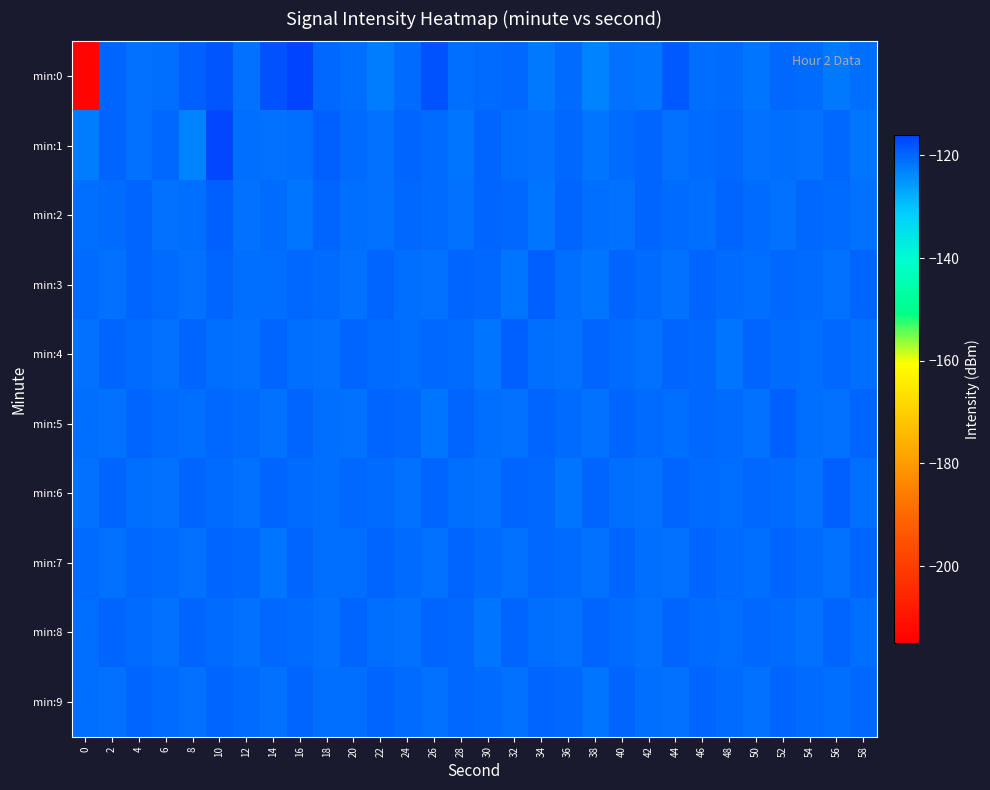

Reading left to right, extract all data points from this chart.

min:0: 0=-213.5	2=-119.6	4=-121.3	6=-120.9	8=-119.3	10=-118.2	12=-121.2	14=-117.8	16=-116.3	18=-119.9	20=-120.8	22=-122.5	24=-120.3	26=-117.8	28=-120.9	30=-120.5	32=-120.2	34=-121.9	36=-120.6	38=-123.2	40=-121.4	42=-121.5	44=-118.6	46=-120.6	48=-120.4	50=-121.5	52=-120.2	54=-120.4	56=-122.1	58=-120.8
min:1: 0=-122.3	2=-119.8	4=-121.3	6=-120.2	8=-123.3	10=-116.4	12=-120.8	14=-121.1	16=-120.9	18=-119.1	20=-120.5	22=-121.1	24=-119.8	26=-120.3	28=-121.7	30=-119.5	32=-120.9	34=-121.4	36=-120.1	38=-121.8	40=-120.6	42=-119.7	44=-121.2	46=-120.4	48=-119.9	50=-121.1	52=-120.7	54=-121.3	56=-120.2	58=-121.6
min:2: 0=-121.0	2=-120.5	4=-119.8	6=-121.3	8=-120.7	10=-119.4	12=-121.1	14=-120.3	16=-121.5	18=-119.6	20=-120.8	22=-121.2	24=-119.9	26=-120.6	28=-121.4	30=-119.7	32=-120.2	34=-121.6	36=-119.5	38=-120.9	40=-121.3	42=-119.8	44=-120.4	46=-121.0	48=-119.7	50=-120.5	52=-121.1	54=-119.9	56=-120.6	58=-121.2
min:3: 0=-120.3	2=-121.1	4=-119.7	6=-120.5	8=-121.2	10=-119.6	12=-120.8	14=-121.0	16=-119.9	18=-120.4	20=-121.3	22=-119.5	24=-120.7	26=-121.4	28=-119.8	30=-120.2	32=-121.6	34=-119.4	36=-120.9	38=-121.5	40=-119.7	42=-120.3	44=-121.1	46=-119.8	48=-120.6	50=-121.0	52=-119.9	54=-120.5	56=-121.2	58=-119.6
min:4: 0=-121.1	2=-119.8	4=-120.5	6=-121.3	8=-119.6	10=-120.7	12=-121.4	14=-119.5	16=-120.9	18=-121.2	20=-119.7	22=-120.3	24=-121.0	26=-119.9	28=-120.6	30=-121.5	32=-119.4	34=-120.8	36=-121.1	38=-119.8	40=-120.4	42=-121.3	44=-119.6	46=-120.2	48=-121.6	50=-119.7	52=-120.5	54=-121.0	56=-119.9	58=-120.7
min:5: 0=-120.7	2=-121.2	4=-119.8	6=-120.4	8=-121.0	10=-119.9	12=-120.6	14=-121.4	16=-119.5	18=-120.8	20=-121.3	22=-119.7	24=-120.2	26=-121.5	28=-119.6	30=-120.9	32=-121.1	34=-119.8	36=-120.5	38=-121.2	40=-119.7	42=-120.3	44=-121.0	46=-119.9	48=-120.6	50=-121.4	52=-119.4	54=-120.8	56=-121.1	58=-119.8
min:6: 0=-121.3	2=-119.6	4=-120.7	6=-121.1	8=-119.8	10=-120.4	12=-121.2	14=-119.7	16=-120.5	18=-121.0	20=-119.9	22=-120.6	24=-121.4	26=-119.5	28=-120.8	30=-121.3	32=-119.7	34=-120.2	36=-121.5	38=-119.6	40=-120.9	42=-121.1	44=-119.8	46=-120.3	48=-121.0	50=-119.9	52=-120.6	54=-121.4	56=-119.4	58=-120.7
min:7: 0=-120.5	2=-121.1	4=-119.9	6=-120.6	8=-121.3	10=-119.7	12=-120.2	14=-121.5	16=-119.6	18=-120.8	20=-121.0	22=-119.8	24=-120.4	26=-121.2	28=-119.7	30=-120.3	32=-121.1	34=-119.9	36=-120.6	38=-121.4	40=-119.5	42=-120.8	44=-121.2	46=-119.7	48=-120.5	50=-121.0	52=-119.8	54=-120.6	56=-121.3	58=-119.6
min:8: 0=-121.0	2=-119.8	4=-120.5	6=-121.2	8=-119.7	10=-120.3	12=-121.1	14=-119.9	16=-120.6	18=-121.4	20=-119.5	22=-120.8	24=-121.3	26=-119.7	28=-120.2	30=-121.5	32=-119.6	34=-120.9	36=-121.1	38=-119.8	40=-120.4	42=-121.2	44=-119.7	46=-120.5	48=-121.0	50=-119.9	52=-120.6	54=-121.3	56=-119.5	58=-120.8
min:9: 0=-120.8	2=-121.2	4=-119.7	6=-120.4	8=-121.1	10=-119.8	12=-120.6	14=-121.4	16=-119.6	18=-120.9	20=-121.0	22=-119.8	24=-120.3	26=-121.1	28=-119.9	30=-120.5	32=-121.2	34=-119.7	36=-120.2	38=-121.5	40=-119.6	42=-120.8	44=-121.1	46=-119.8	48=-120.4	50=-121.3	52=-119.7	54=-120.6	56=-121.0	58=-119.9